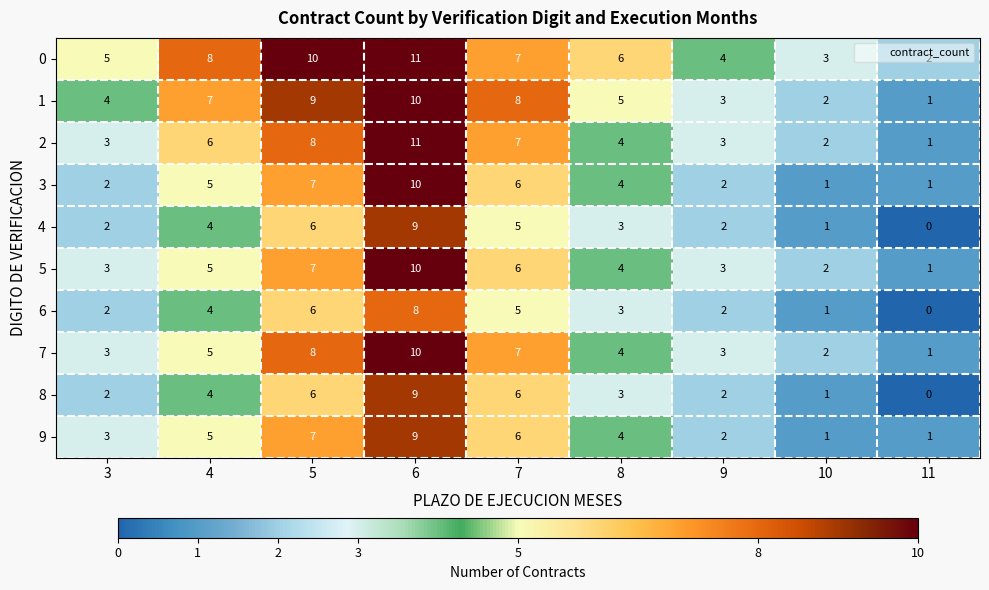

Which series has the largest total across all categories?

0